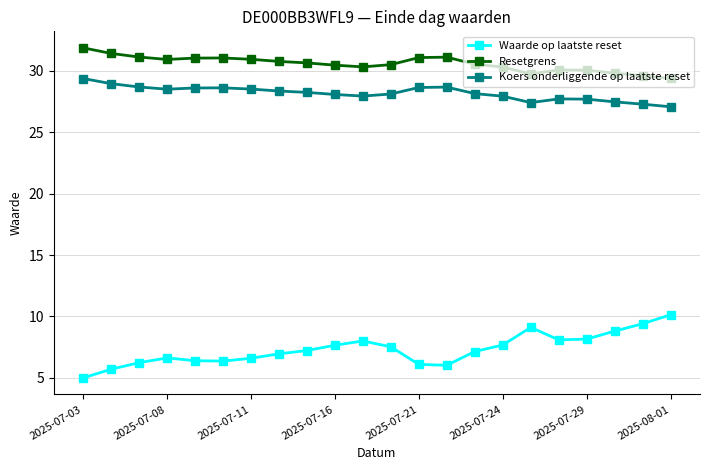

How many lines are shown in the chart?

3